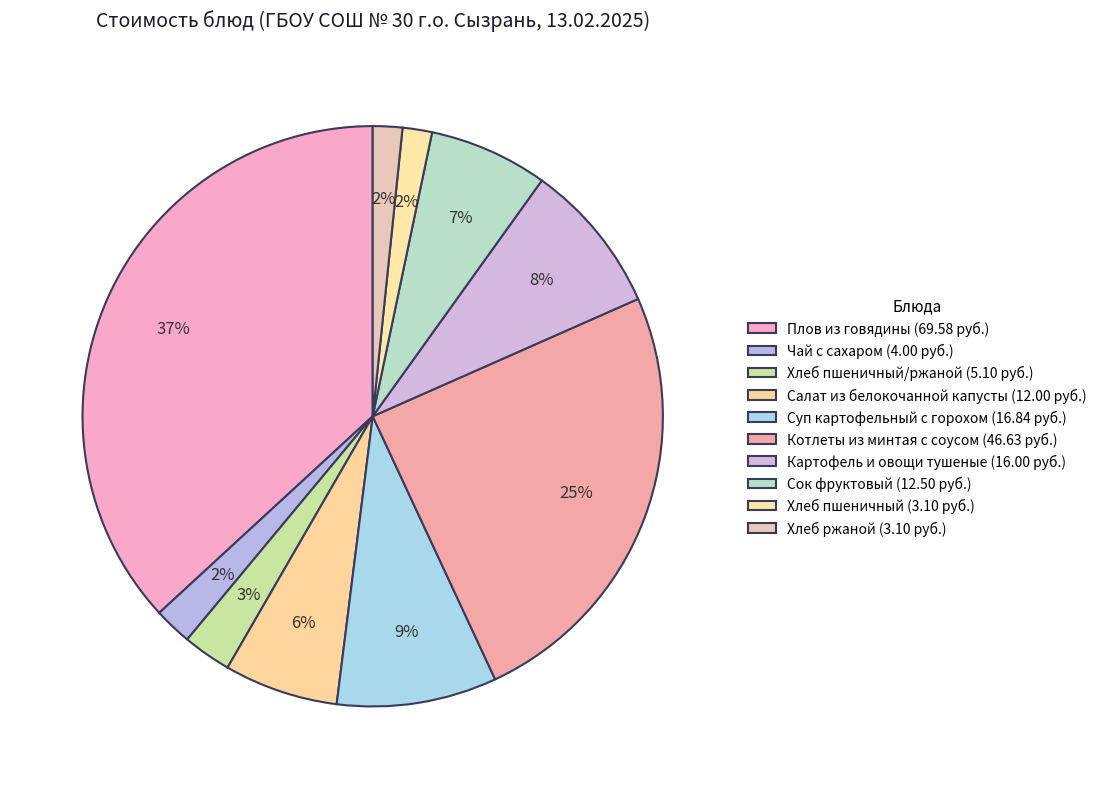

What is the largest slice in the pie chart?

Плов из говядины